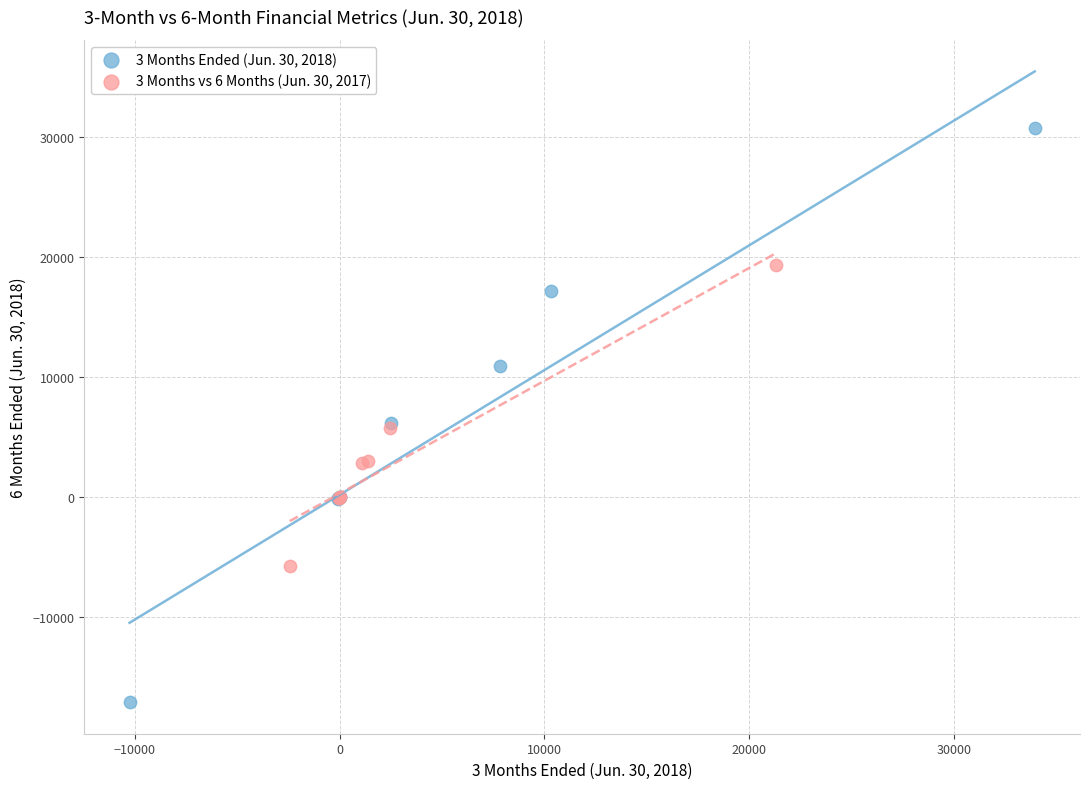

Which series has the widest spread of Y values?

3 Months Ended (Jun. 30, 2018)